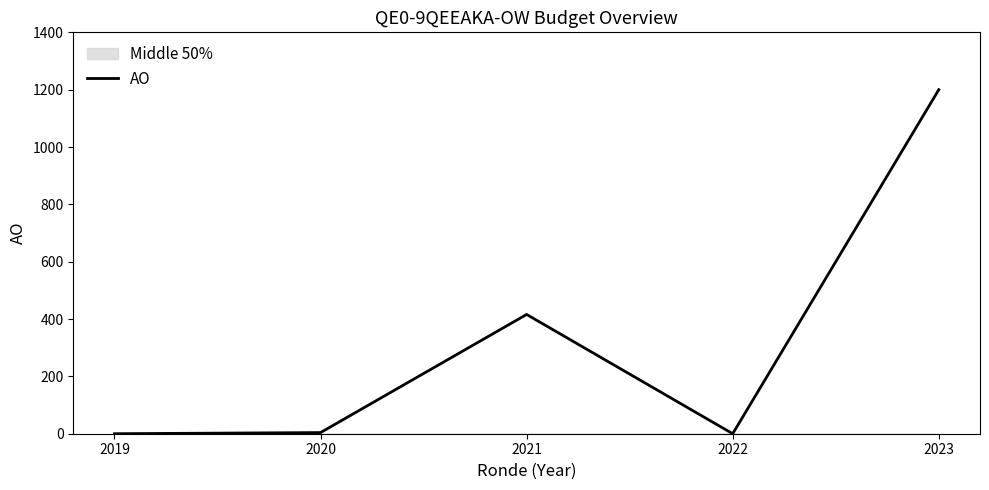

List the labels in order of value, largest first.

2023, 2021, 2020, 2019, 2022